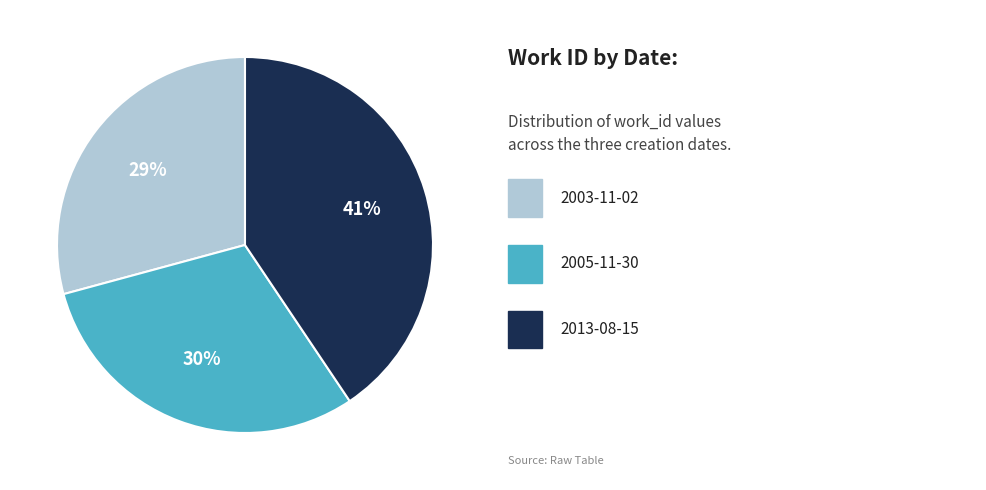

Is there any slice that represents more than half of the pie?

No